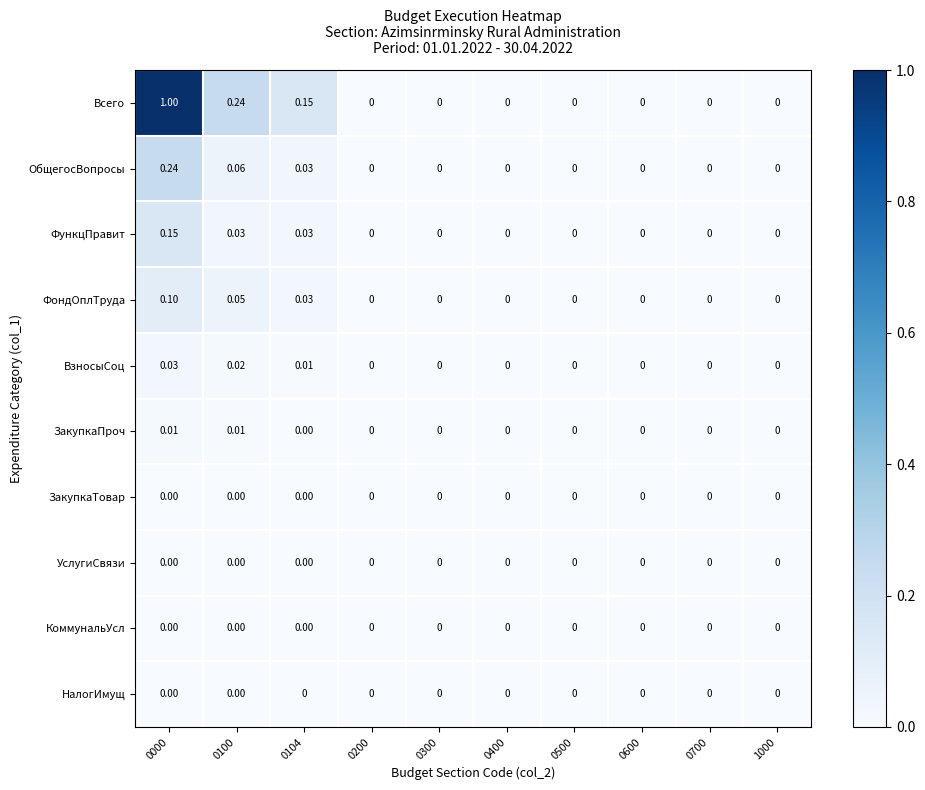

Which label corresponds to the largest value in the chart?

0000